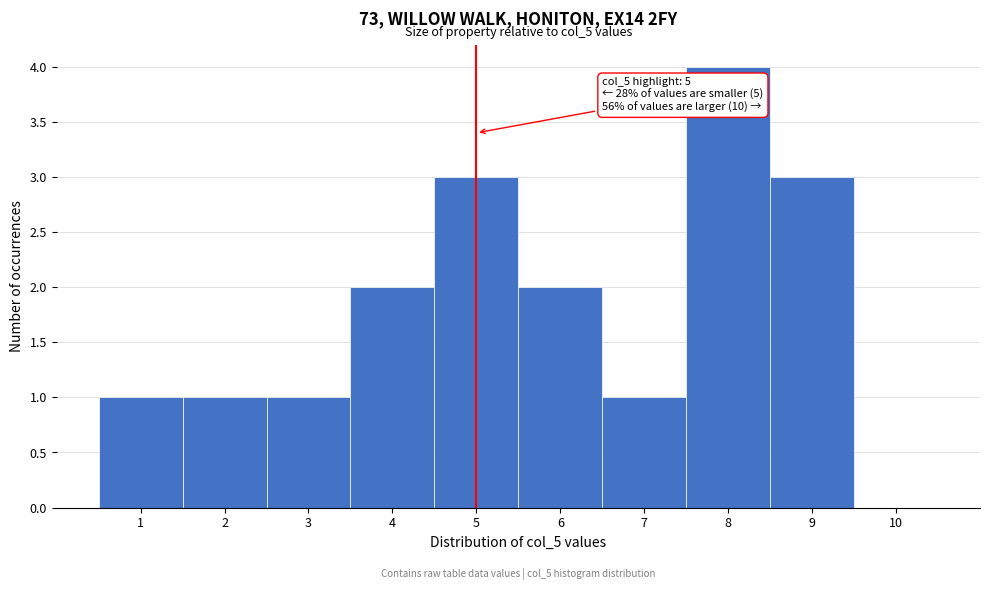

Which range on the x-axis has the tallest bar?

7.5 to 8.5